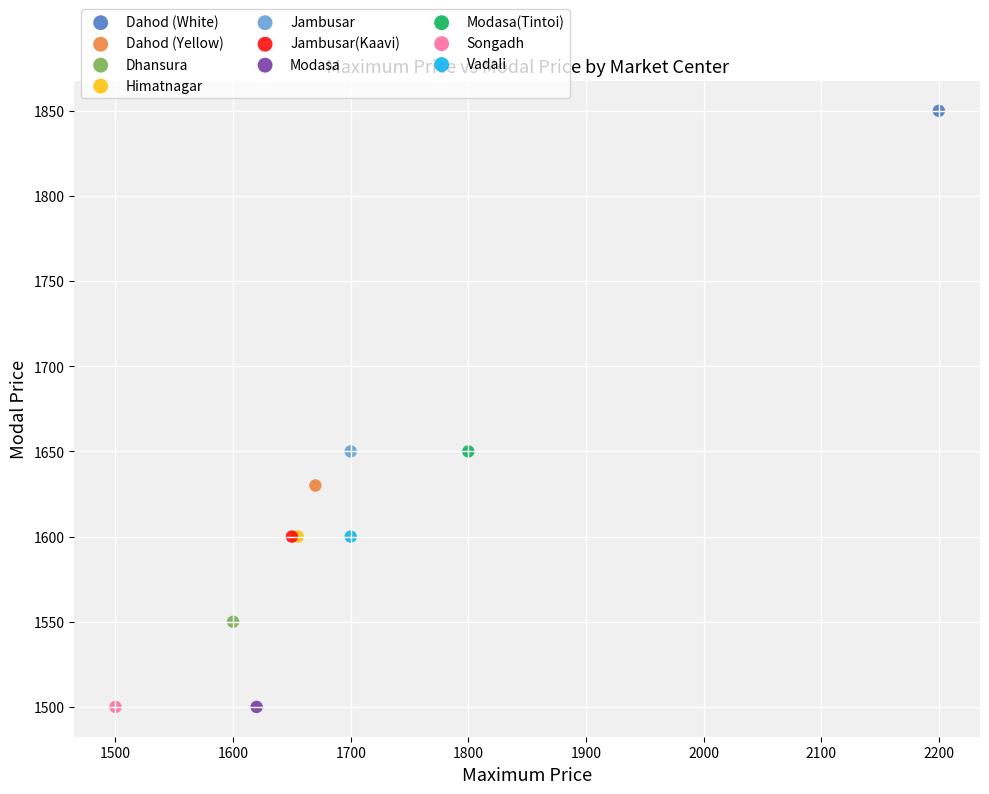

Which series reaches the maximum Y coordinate?

Dahod (White)